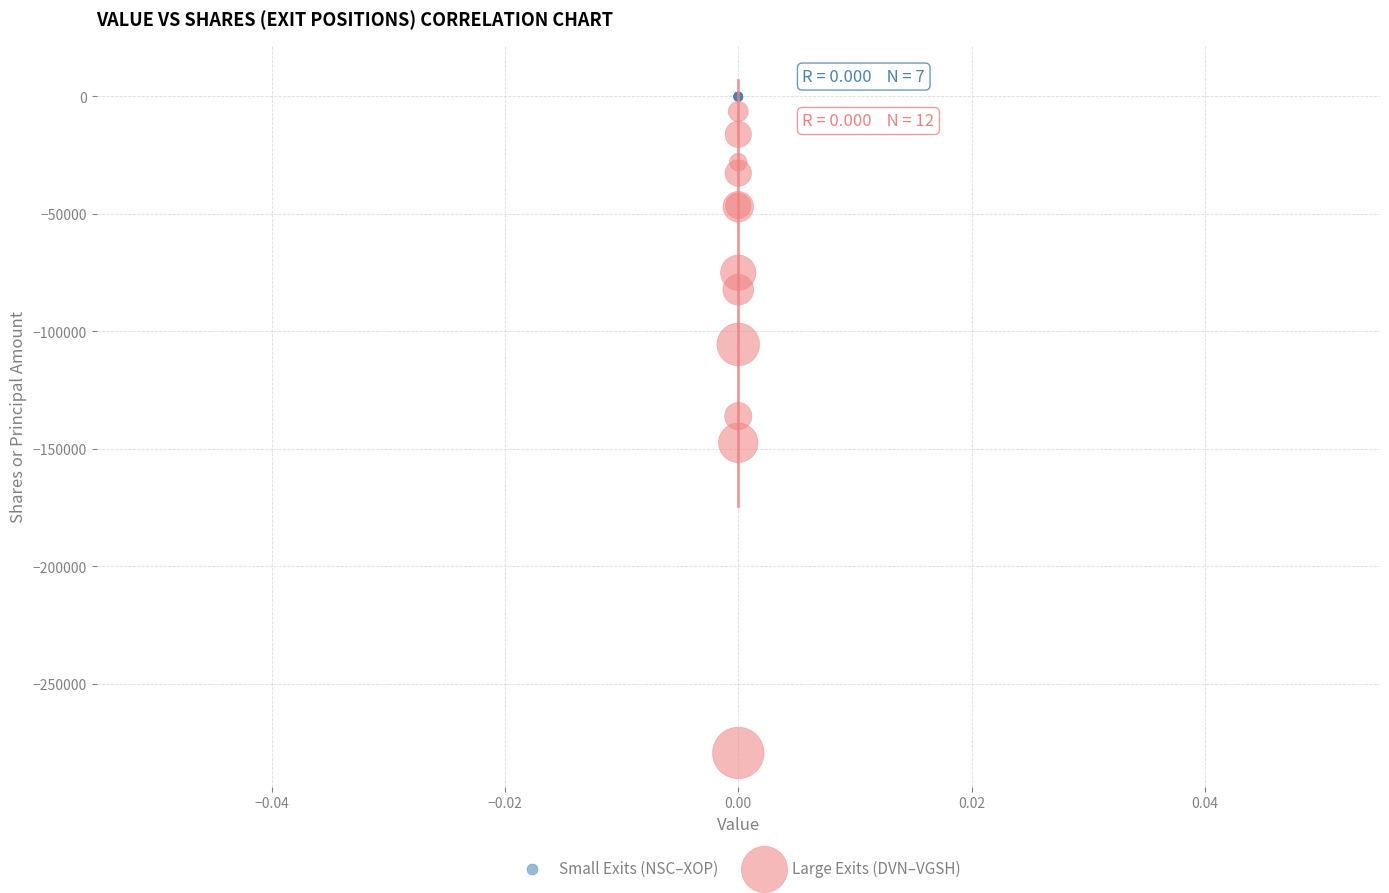

Which series has the widest spread of Y values?

Large Exits (DVN–VGSH)